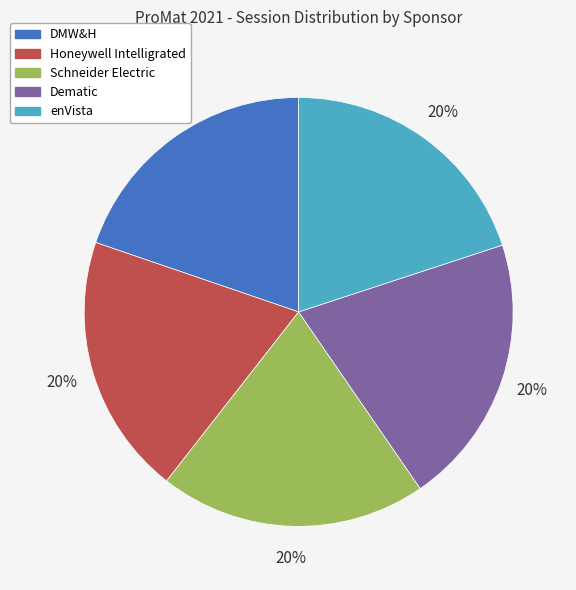

To the nearest percent, what is the average slice percentage?

20%